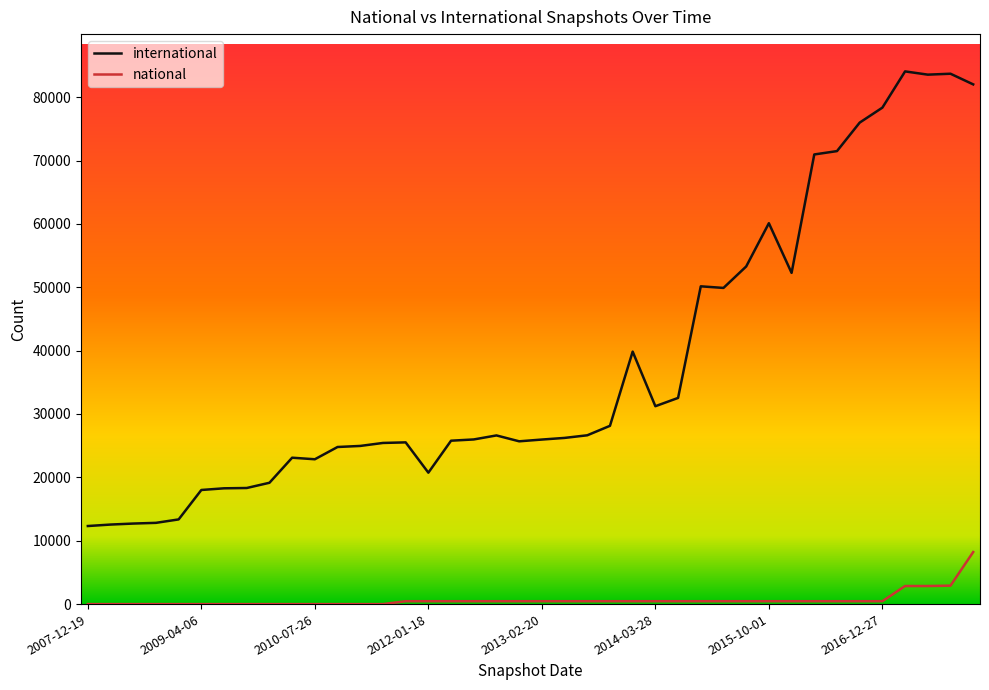

List the series in order of their peak value, highest first.

international, national